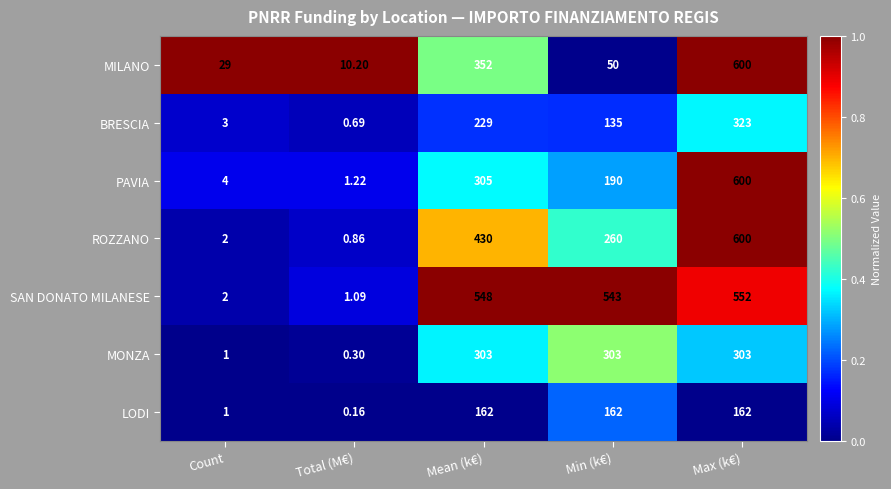

At which category does the chart reach its minimum across all series?

Total (M€)